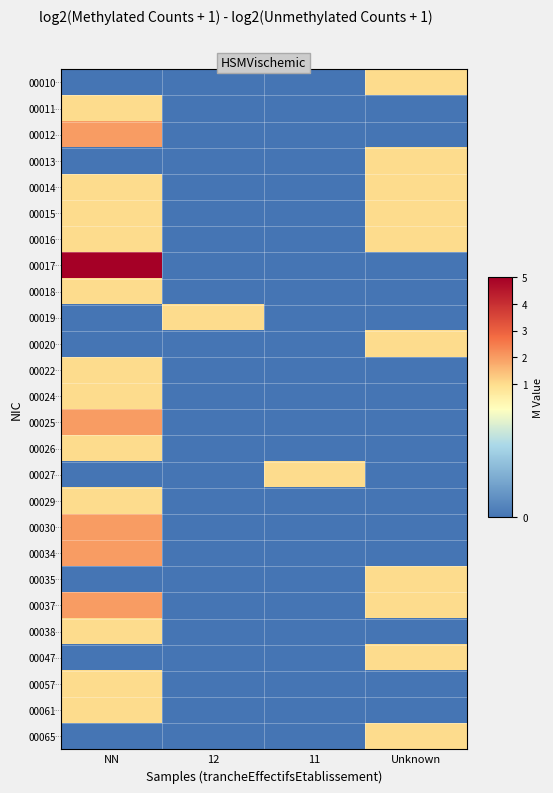

Which category has the highest value across all series?

NN